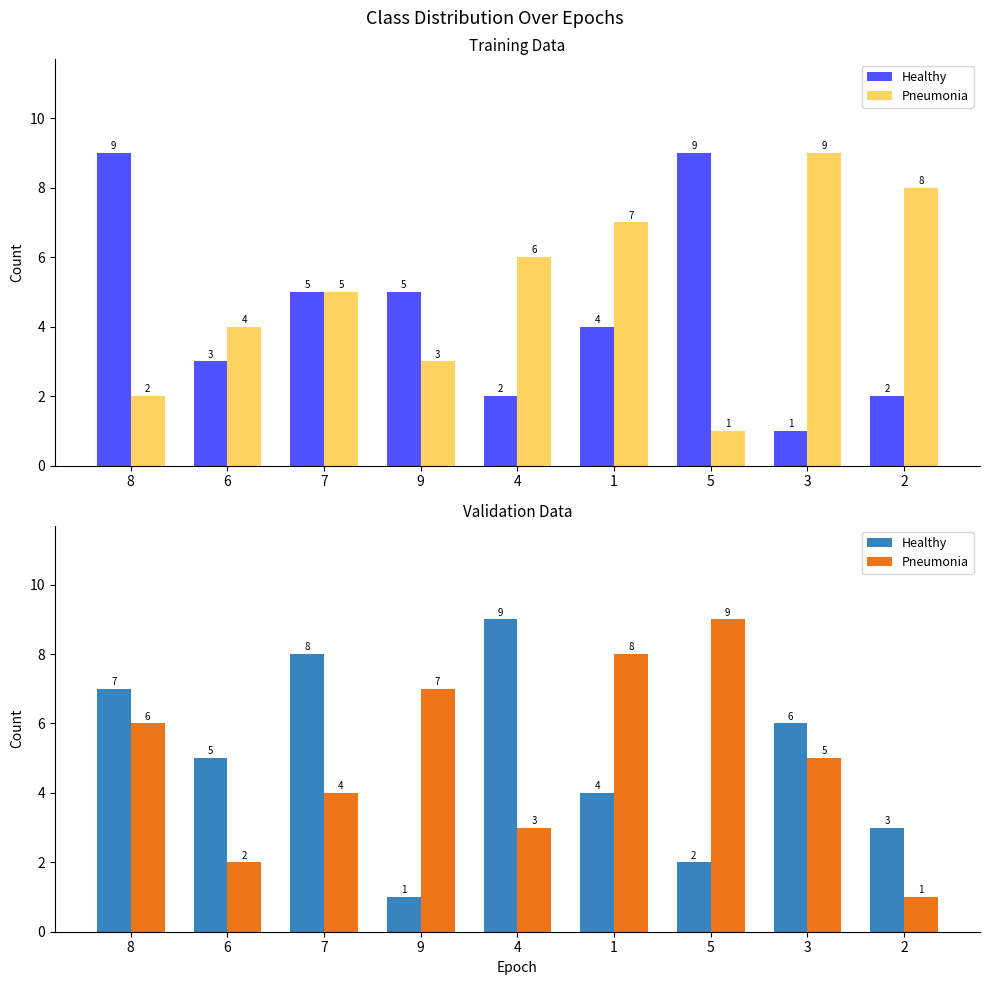

How many groups of bars are there?

9